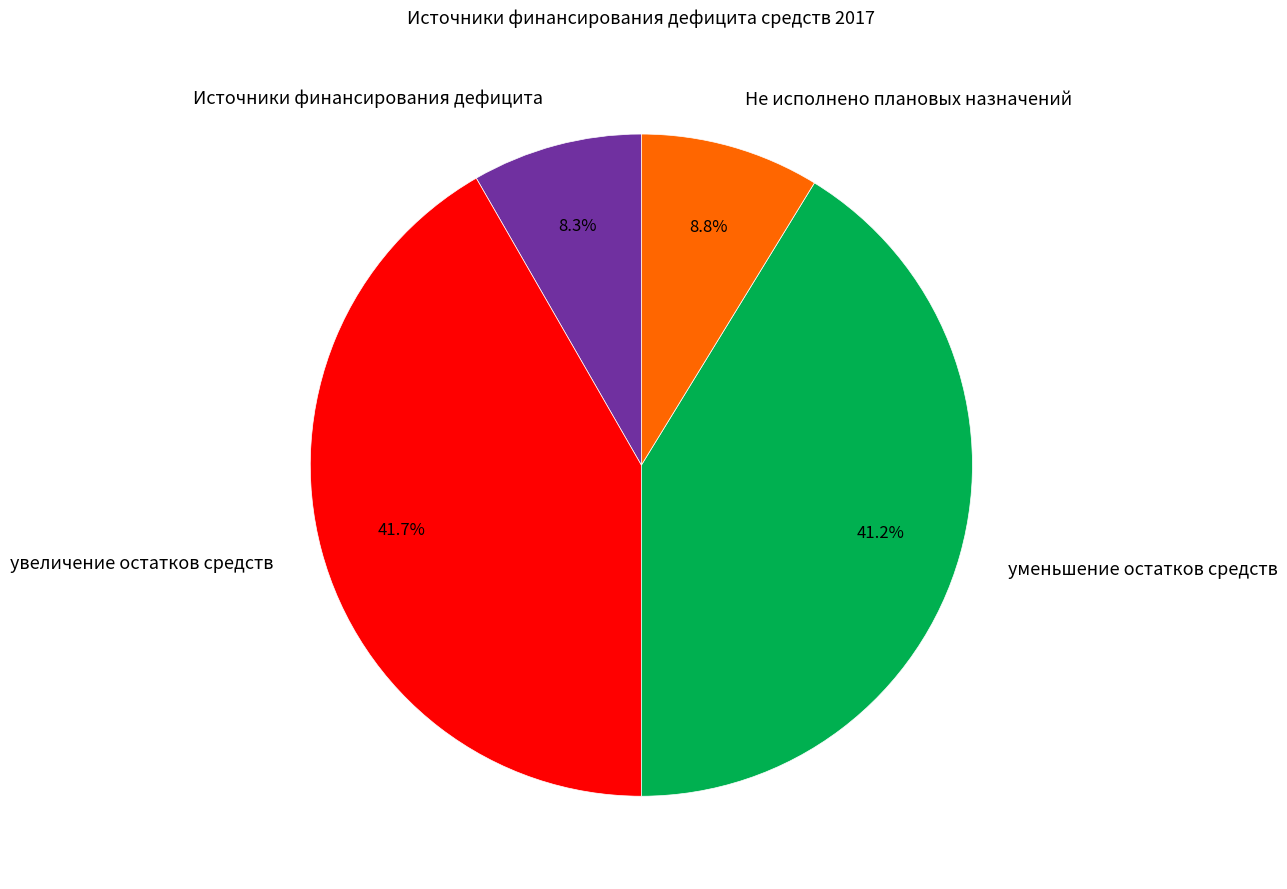

Count the number of slices in the pie.

4